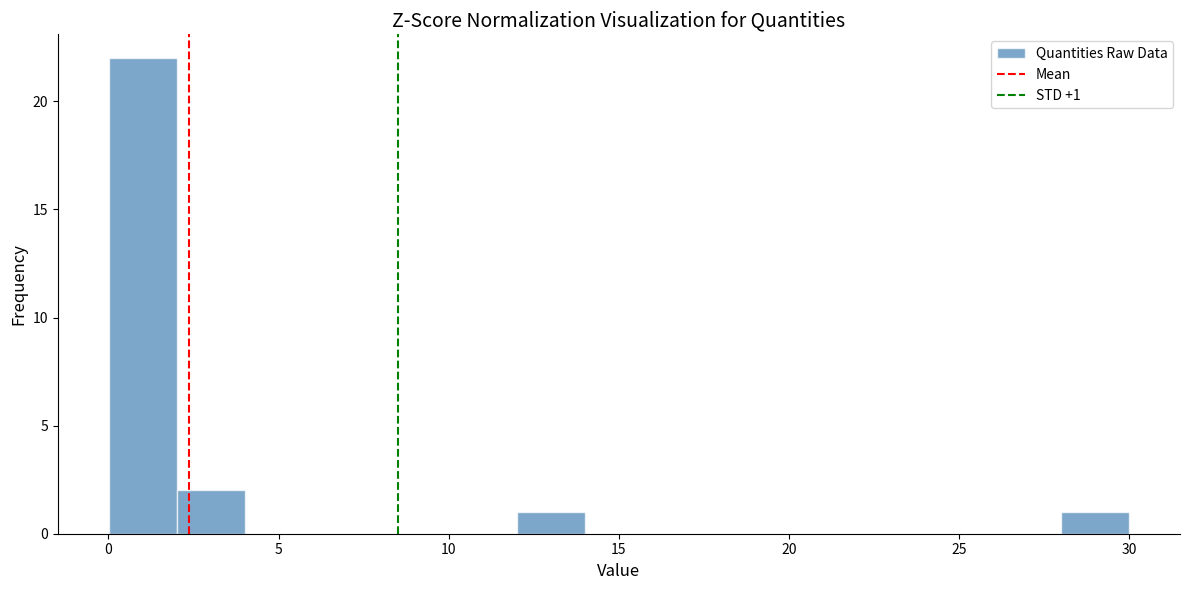

Around what value on the x-axis is the tallest bar? Give the approximate position of its centre, as read against the axis.

1.0